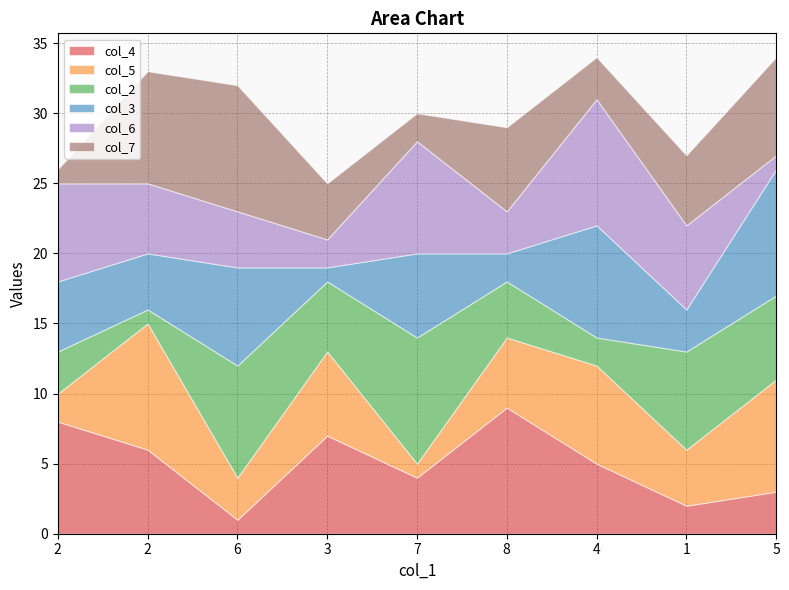

Which category has the highest value in the col_2 series?

7